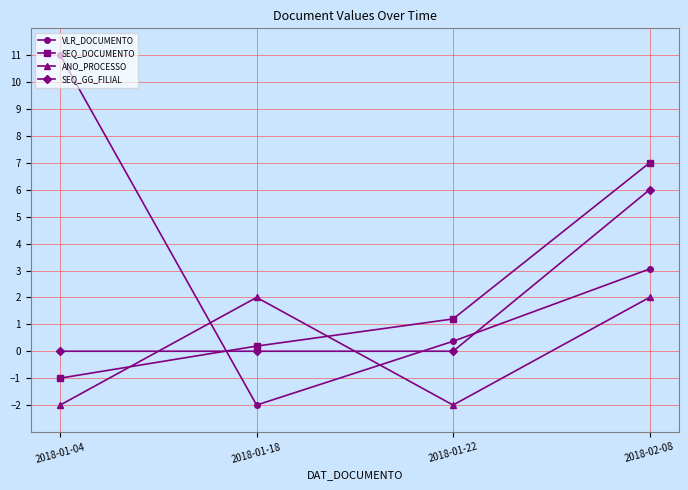

Between 2018-01-18 and 2018-02-08, which series saw the biggest shift?

SEQ_DOCUMENTO